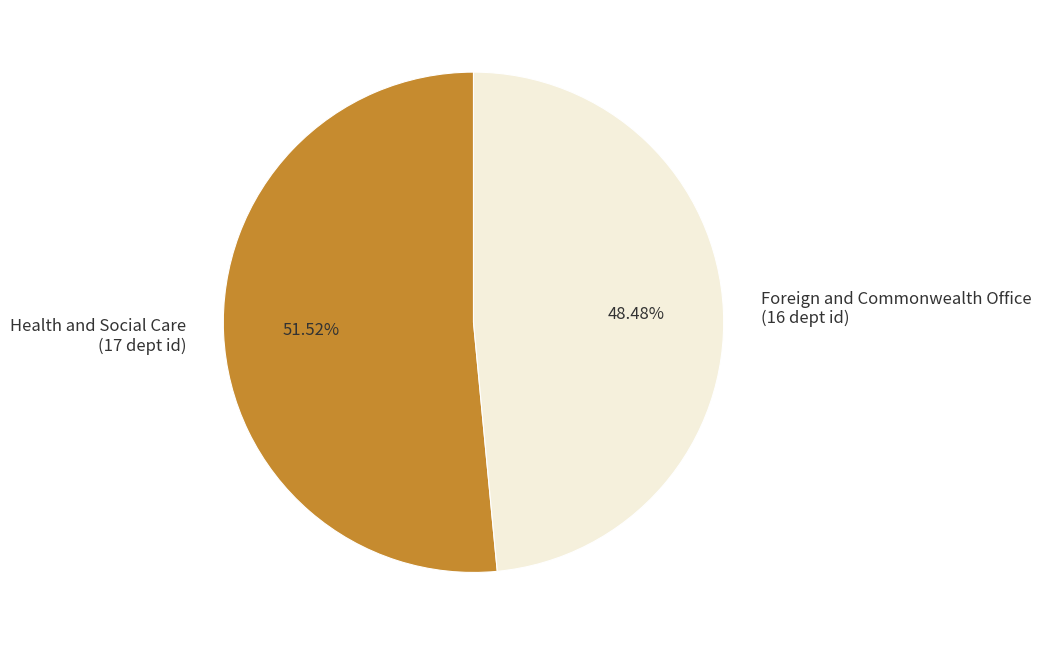

Which slice is the smallest?

Foreign and Commonwealth Office